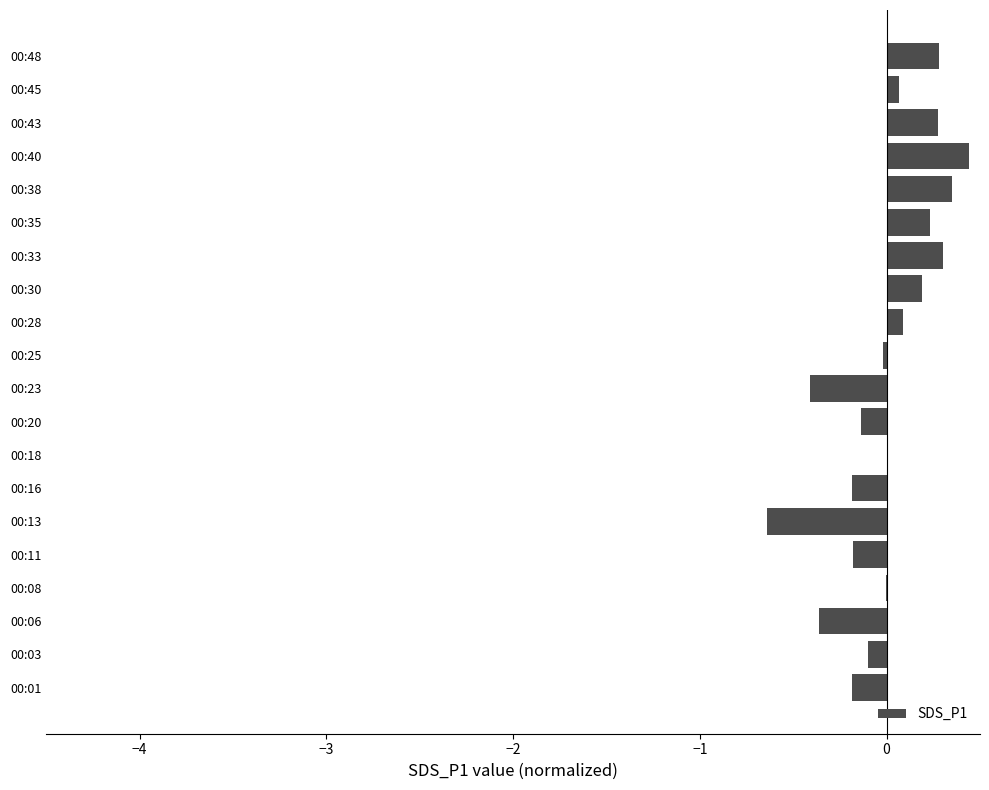

How many series are shown in this chart?

1